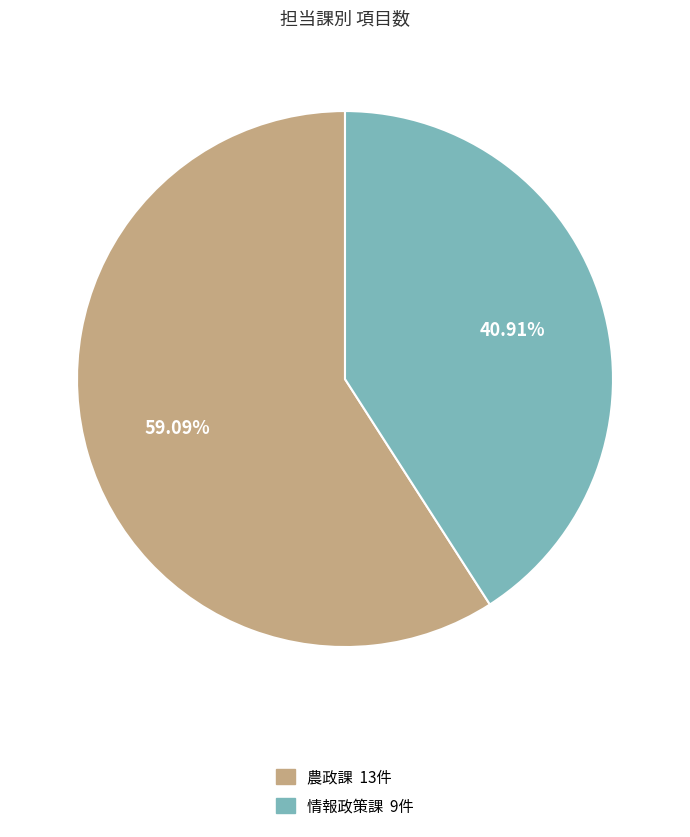

What percentage is the 農政課 slice, to the nearest percent?

59%